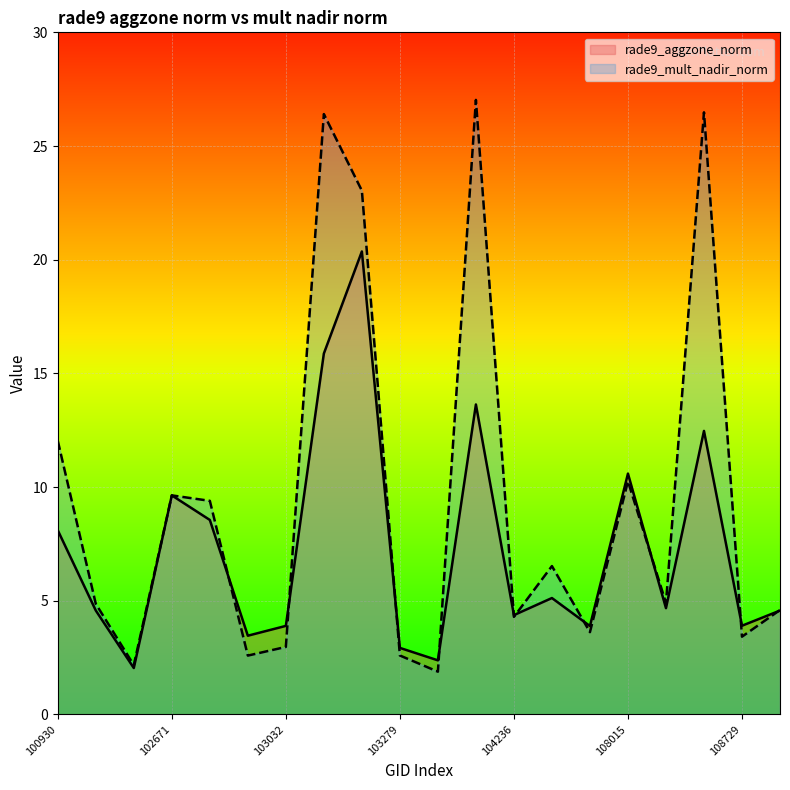

What is the difference between the maximum and second lowest values in the rade9_aggzone_norm series?

18.0